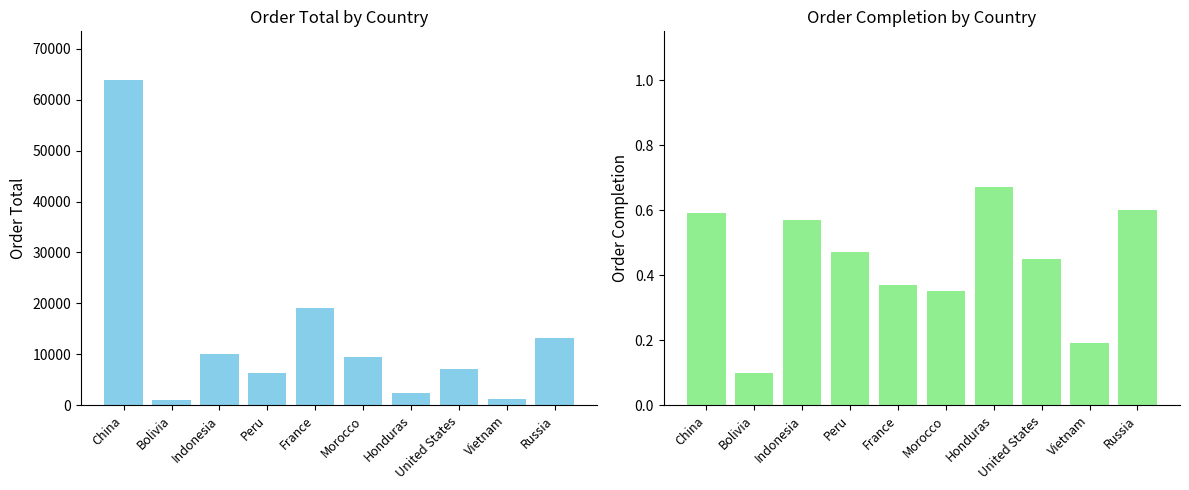

Is the value of Order Total at Honduras greater than the value of Order Completion at Russia?

Yes